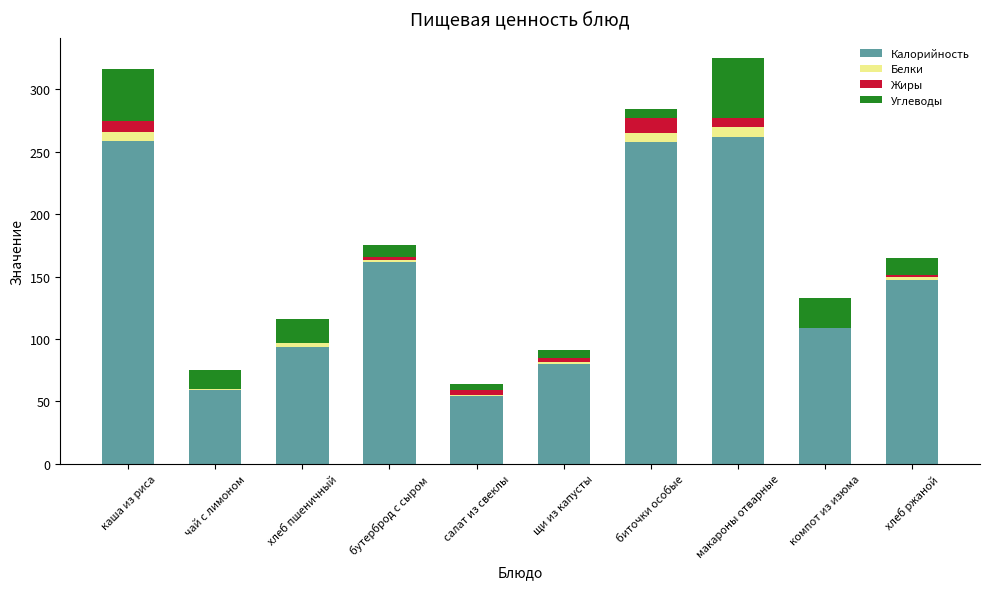

Count the number of data series in this chart.

4